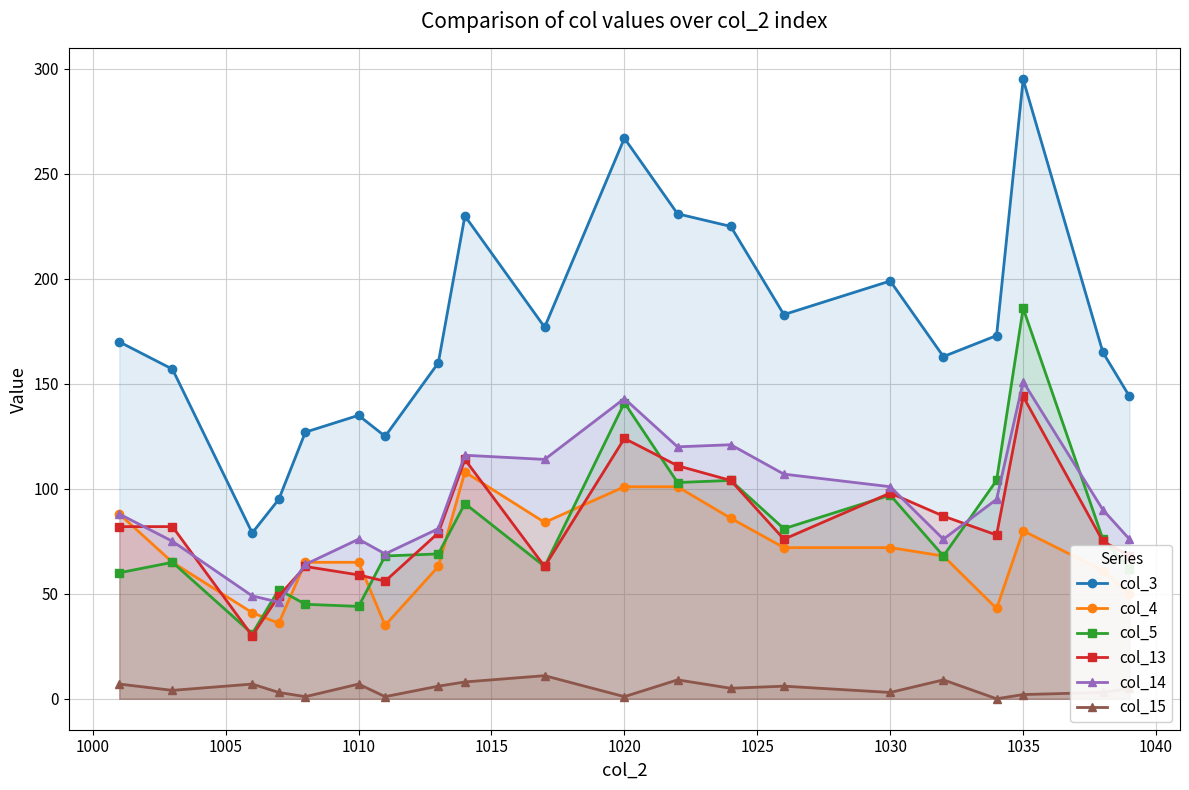

True or false: col_15 and col_3 intersect in this chart.

False